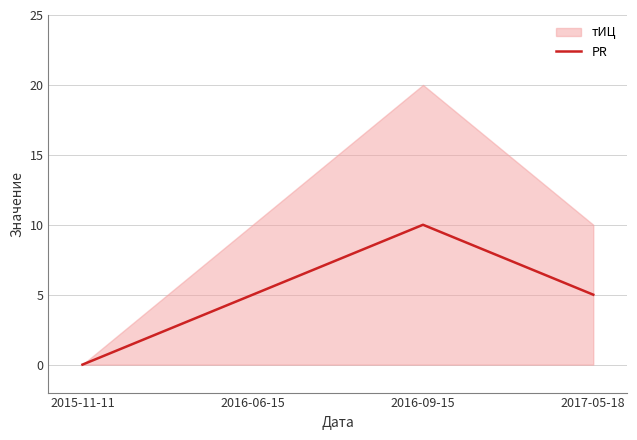

True or false: the data has more than 2 interior local peaks.

False